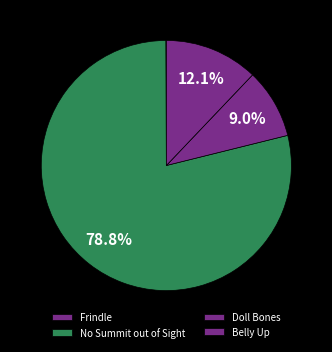

How many segments does this pie chart have?

4